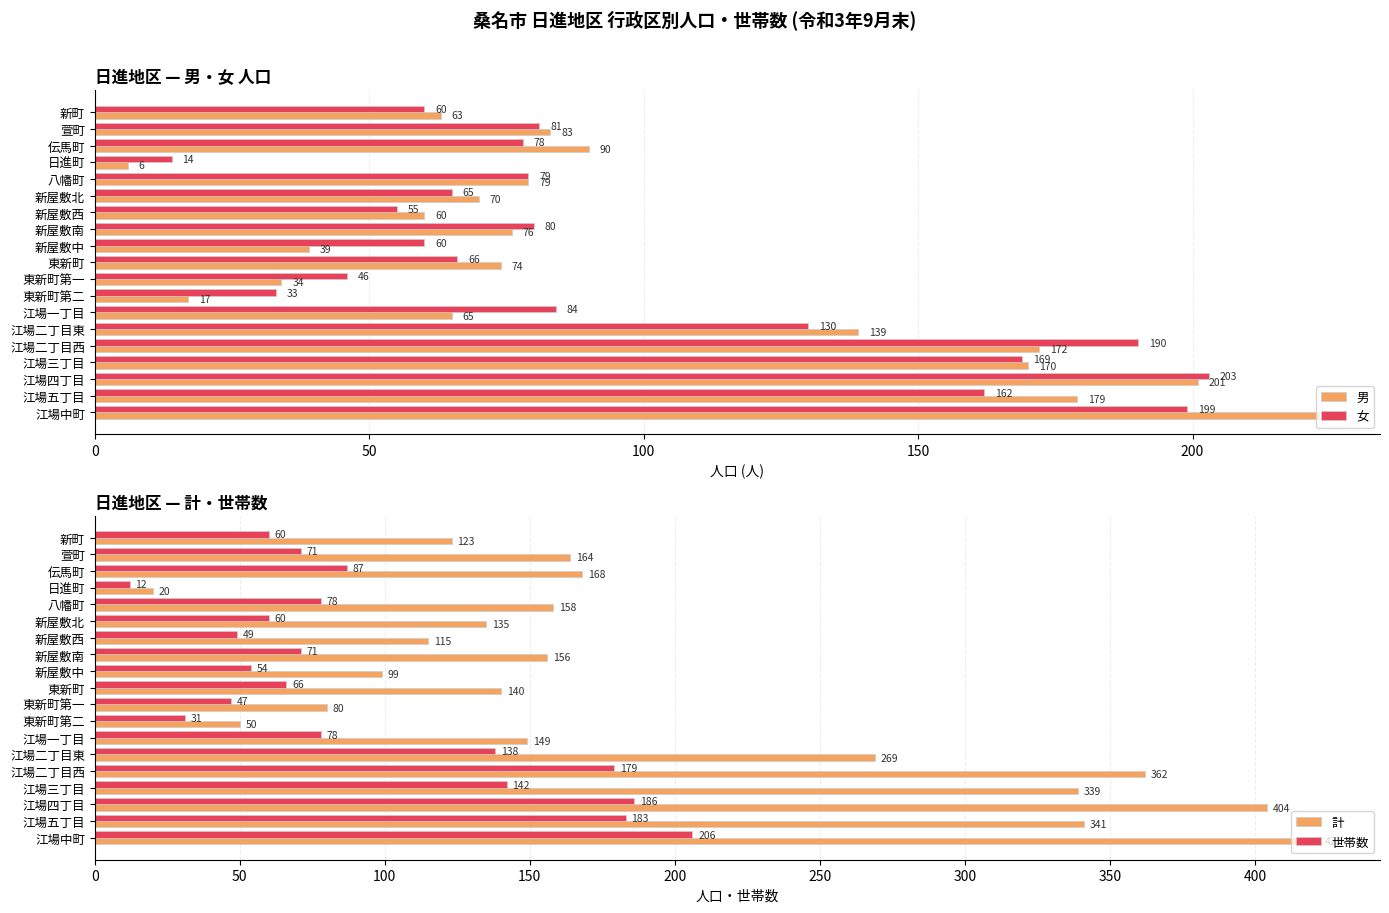

Where is 男 nearest to the value 114?

伝馬町